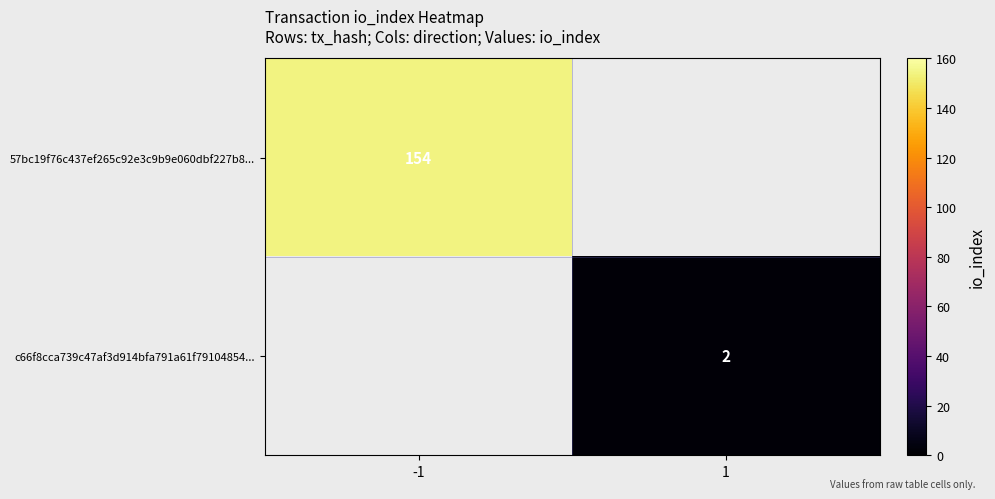

The c66f8cca739c47af3d914bfa791a61f79104854... series shows 1 at 1. True or false?

False